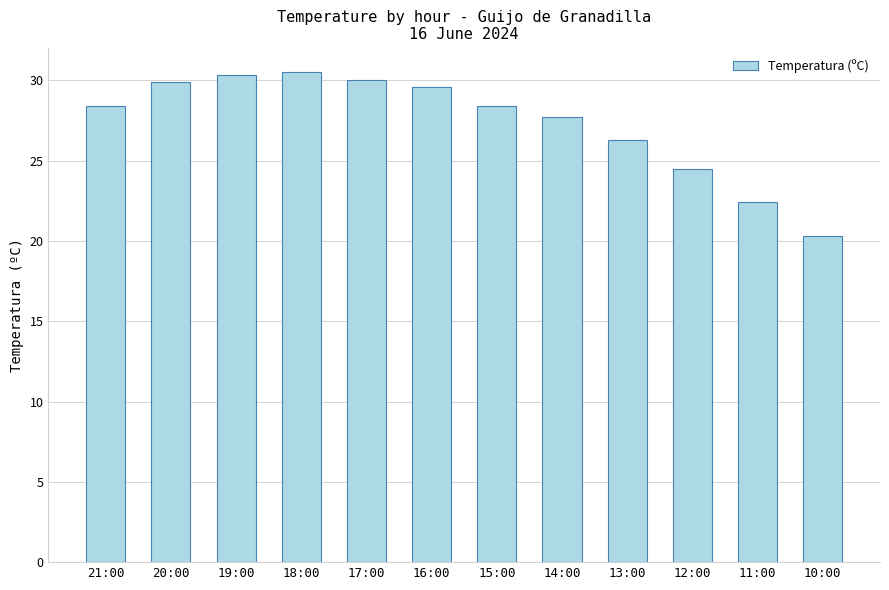

What is the maximum value shown in the chart?

30.5